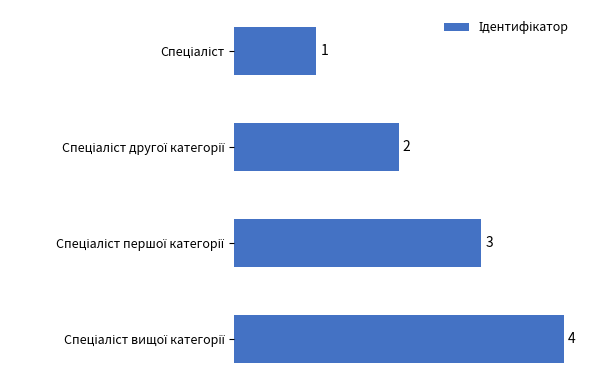

What is the difference between the maximum and minimum values?

3